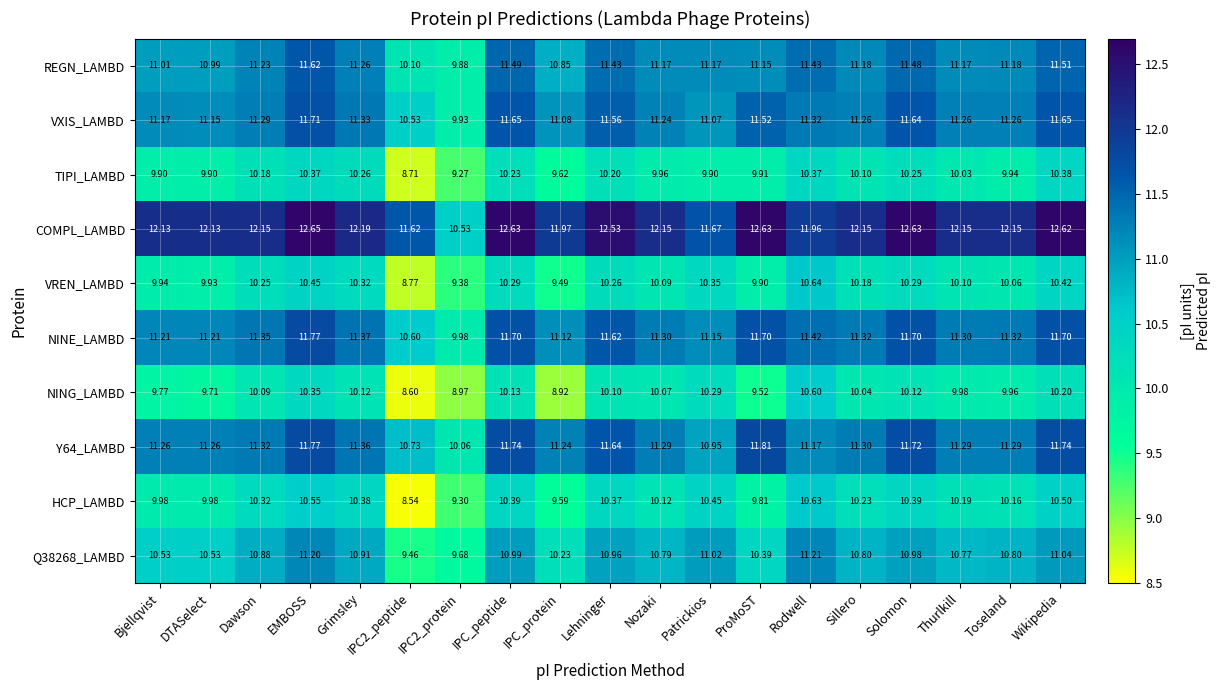

Which series has the largest total across all categories?

COMPL_LAMBD